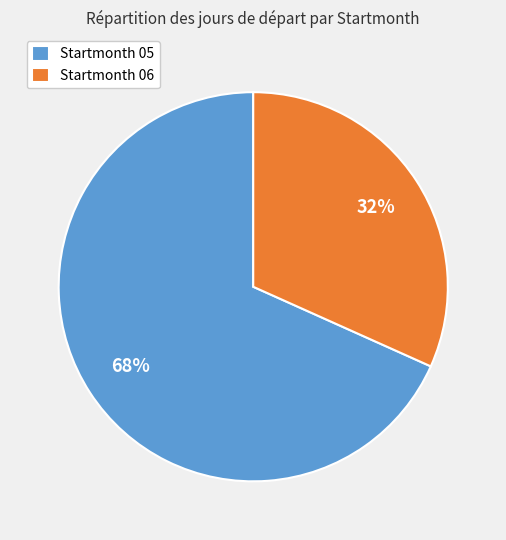

Count the number of slices in the pie.

2